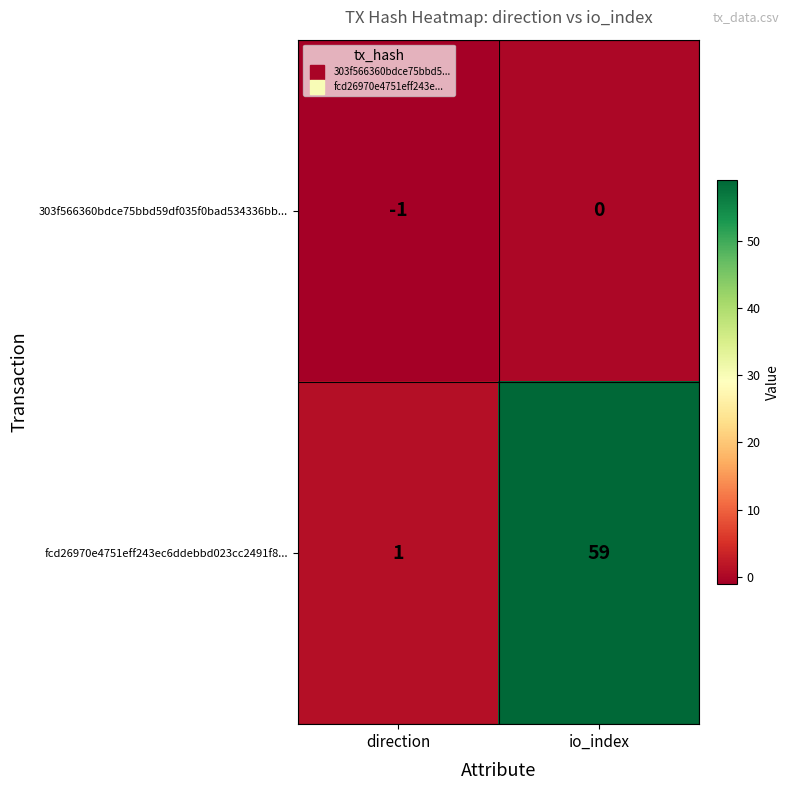

At direction, list the series in order from smallest to largest.

303f566360bdce75bbd59df035f0bad534336bb..., fcd26970e4751eff243ec6ddebbd023cc2491f8...